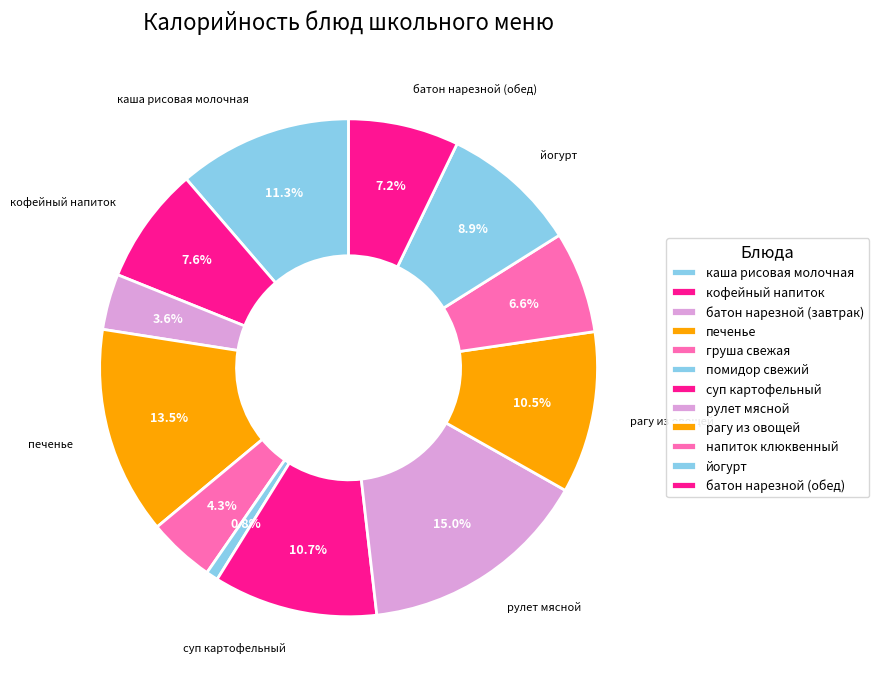

Is it true that каша рисовая молочная is 16% of the pie?

False